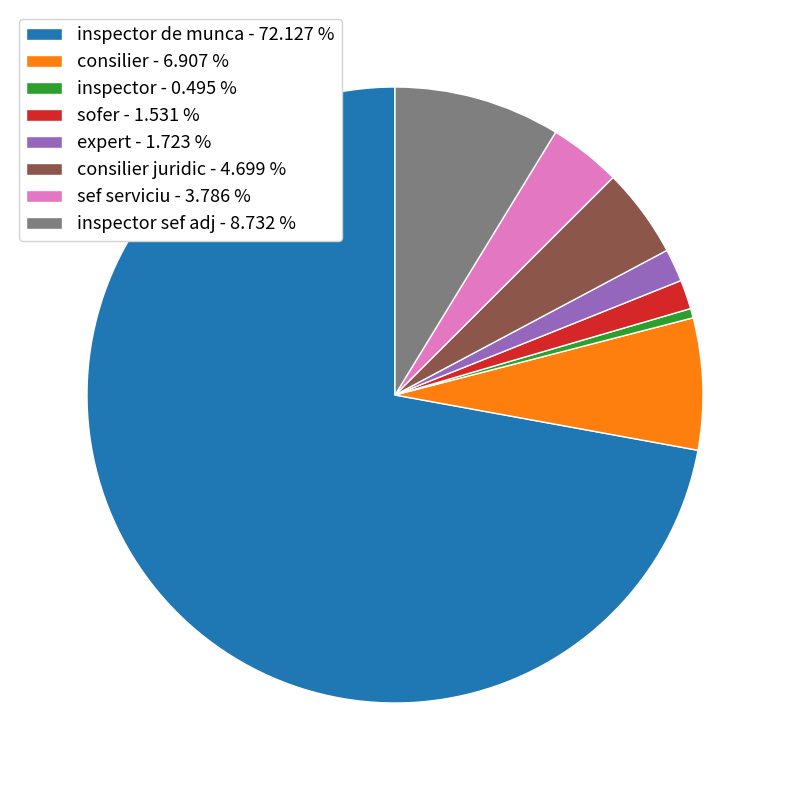

Combined, do inspector de munca - 72.127 % and sofer - 1.531 % account for over 50%?

Yes